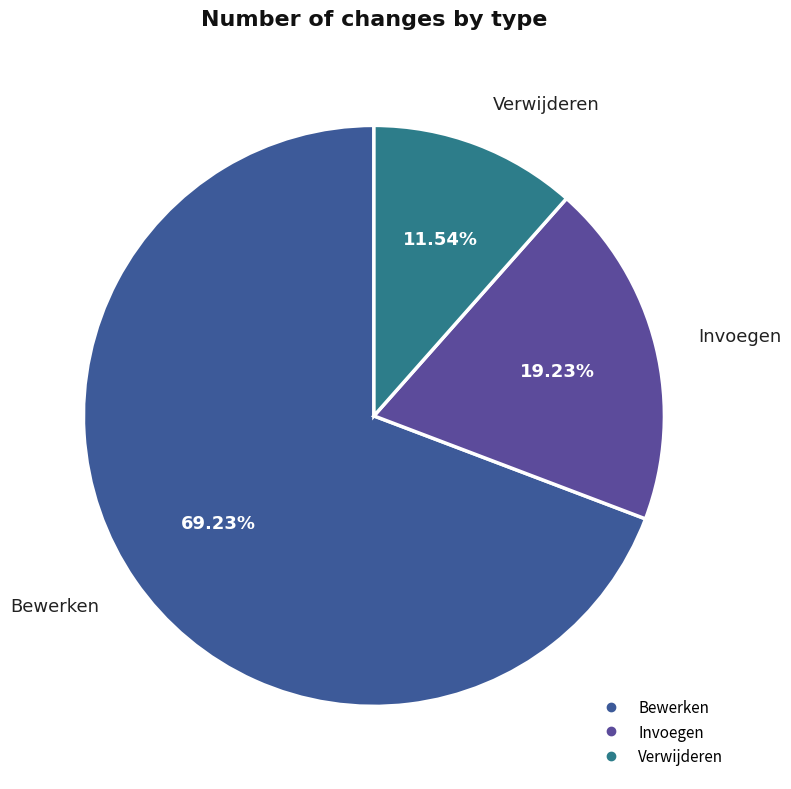

What is the majority slice?

Bewerken